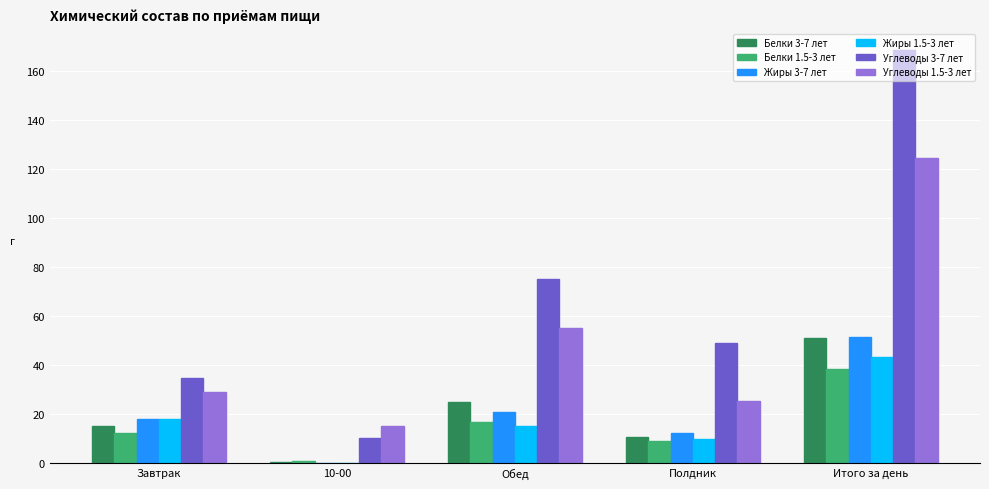

The Жиры 1.5-3 лет series shows 58.3 at Итого за день. True or false?

False